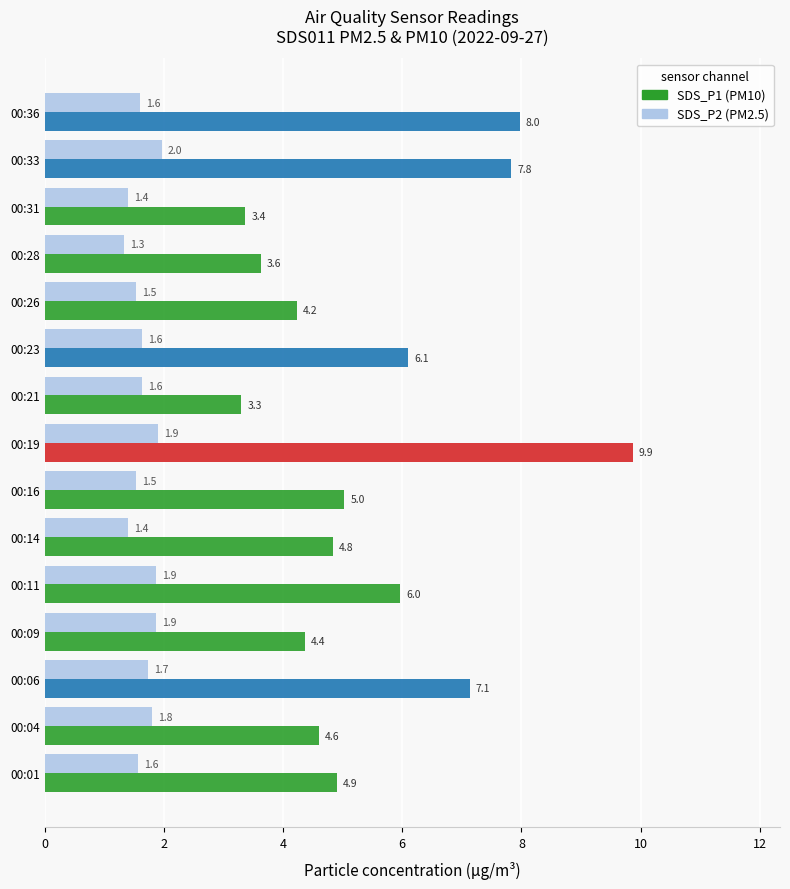

What is the minimum value shown in the chart?

1.3